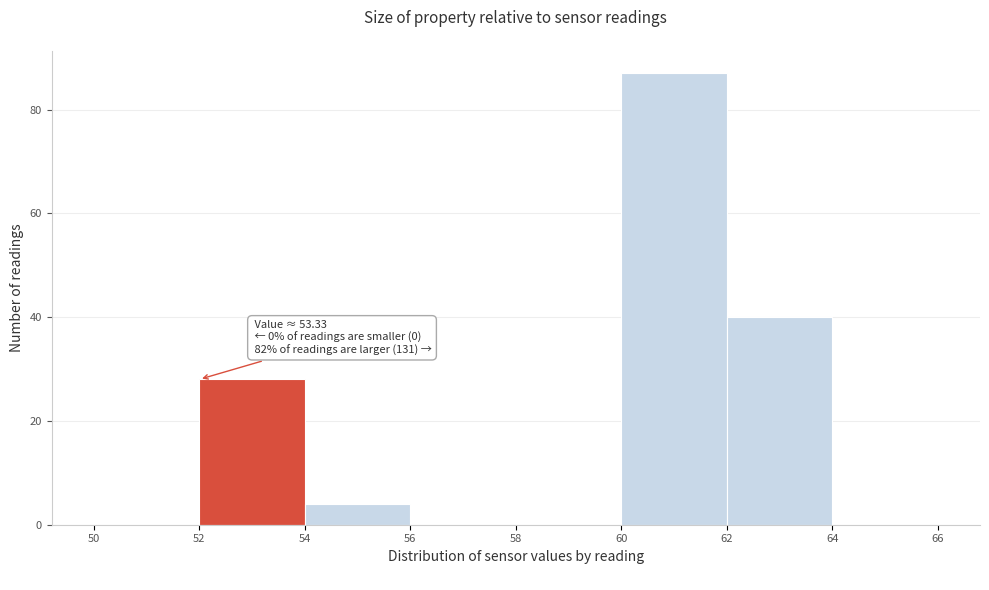

Which range on the x-axis has the tallest bar?

60 to 62